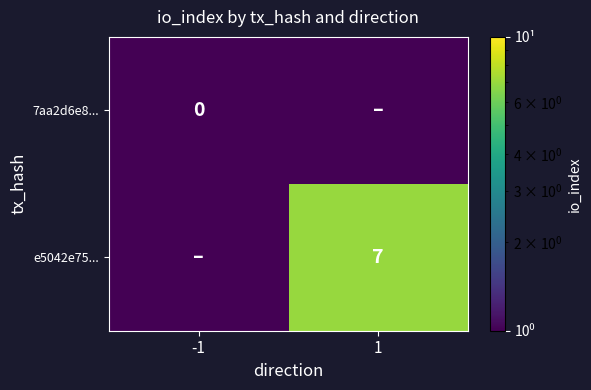

Count the number of categories in the chart.

2